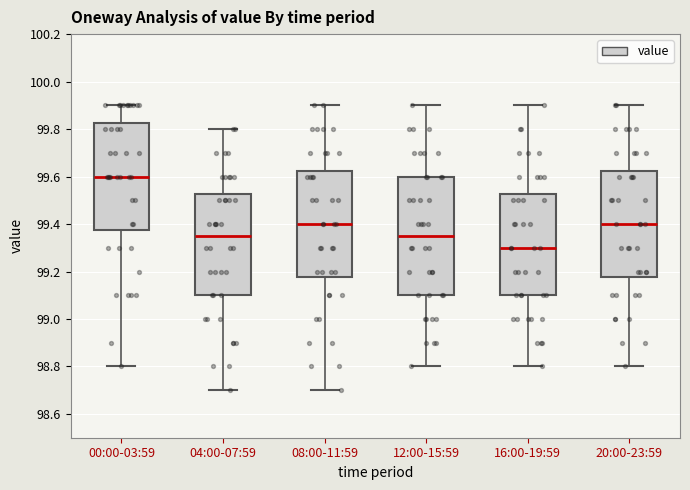

Which box has the highest median line?

00:00-03:59